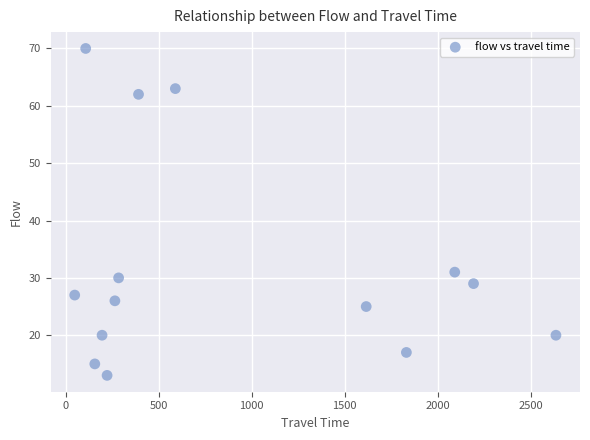

What Y value in the scatter plot is closest to 41?

31